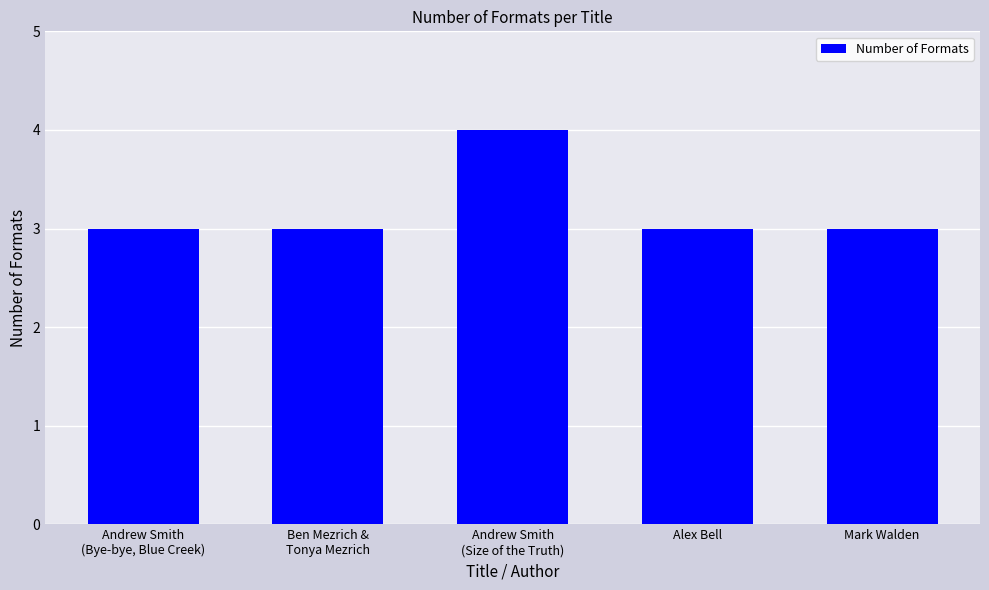

Reading left to right, what are all the values shown in this chart?

Andrew Smith
(Bye-bye, Blue Creek)=3	Ben Mezrich &
Tonya Mezrich=3	Andrew Smith
(Size of the Truth)=4	Alex Bell=3	Mark Walden=3